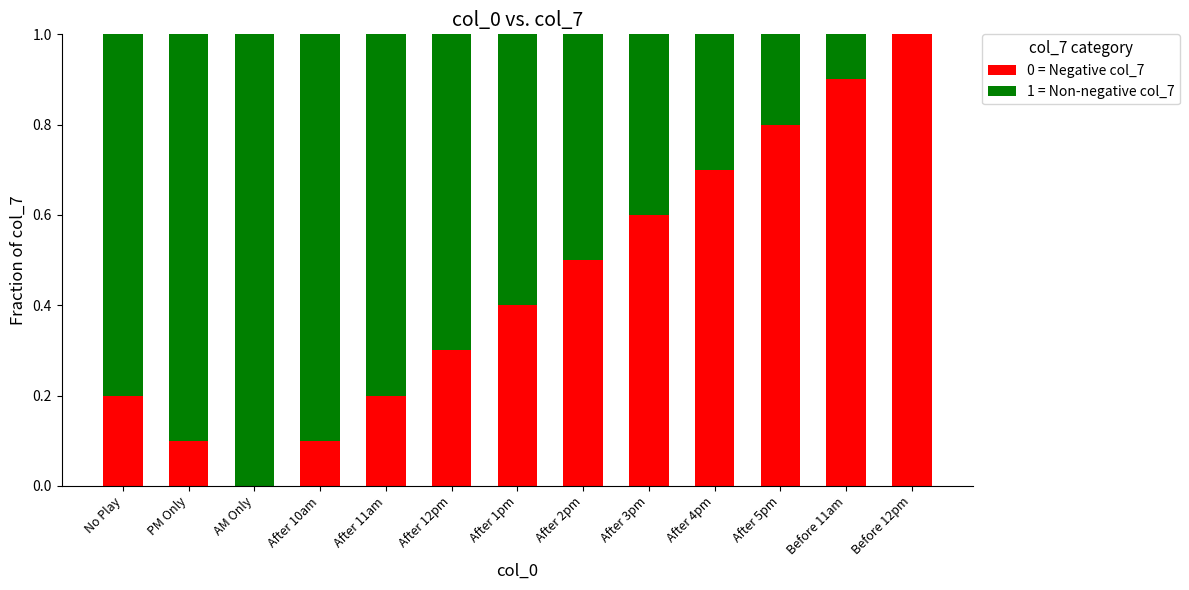

What is the difference between the second highest and second lowest values in the 1 = Non-negative col_7 series?

0.8